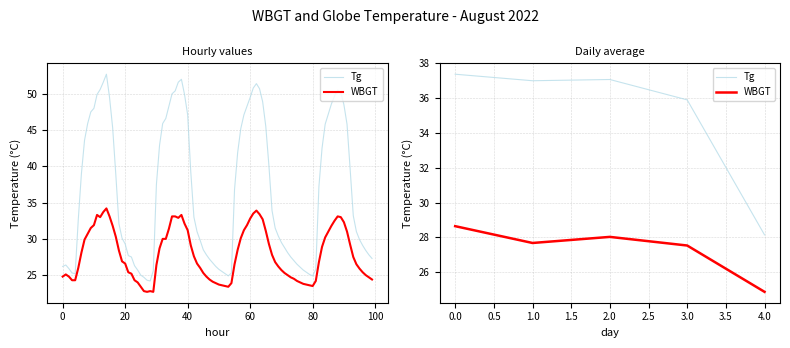

How many interior local peaks does the Tg series have?

1